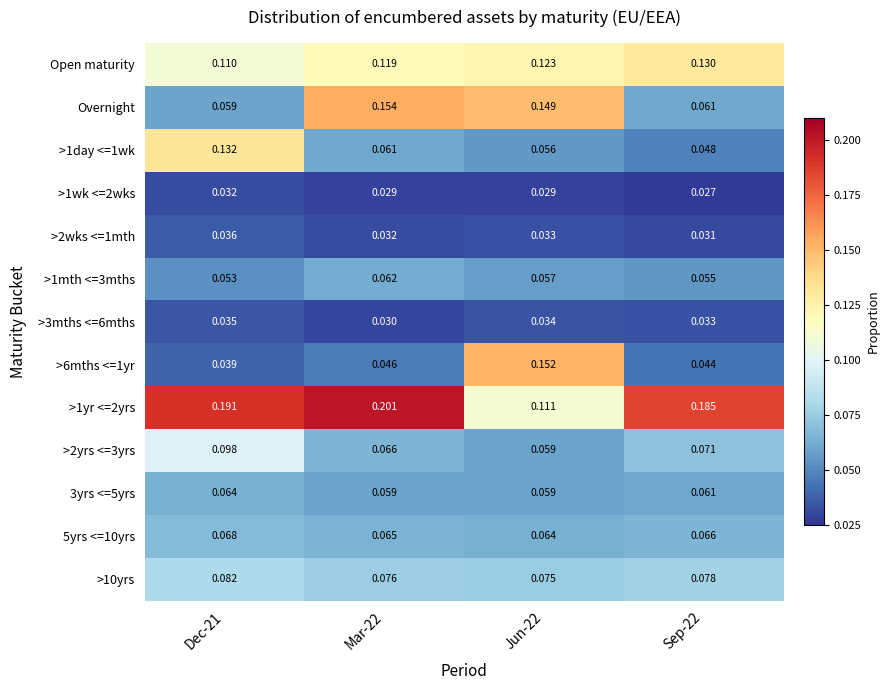

Which label corresponds to the largest value in the chart?

Mar-22